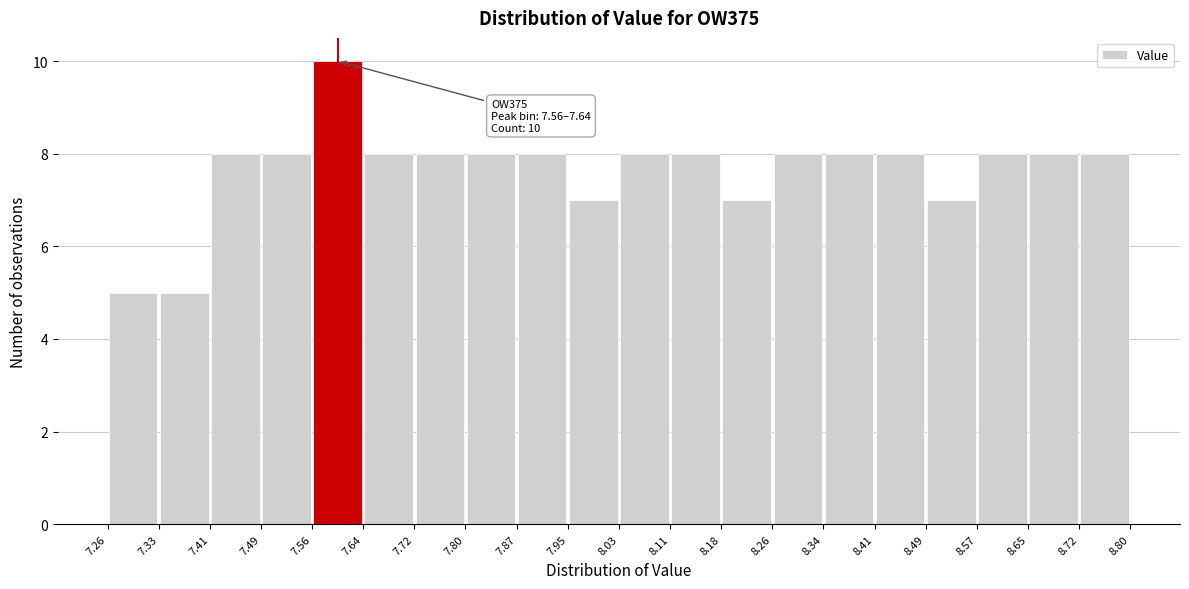

Over which range of the x-axis is the bar tallest?

7.56 to 7.64